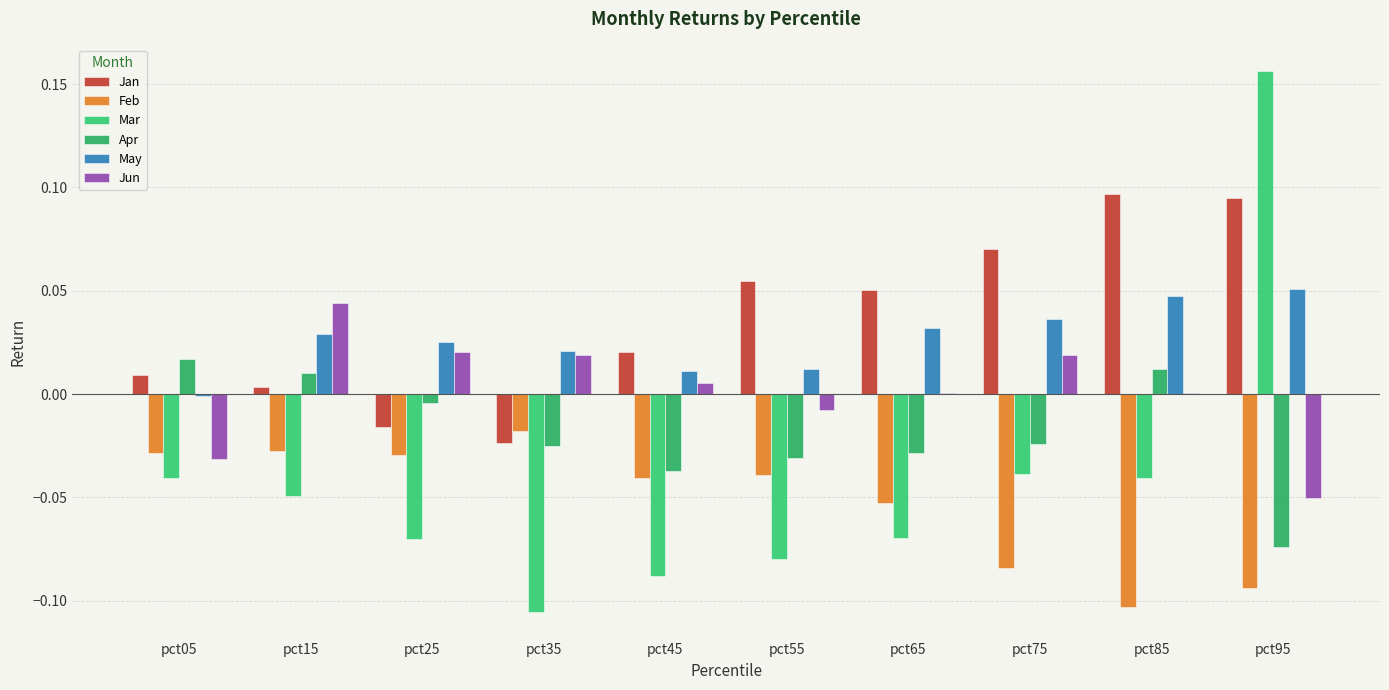

Rank the categories by Feb value from highest to lowest.

pct35, pct15, pct05, pct25, pct55, pct45, pct65, pct75, pct95, pct85